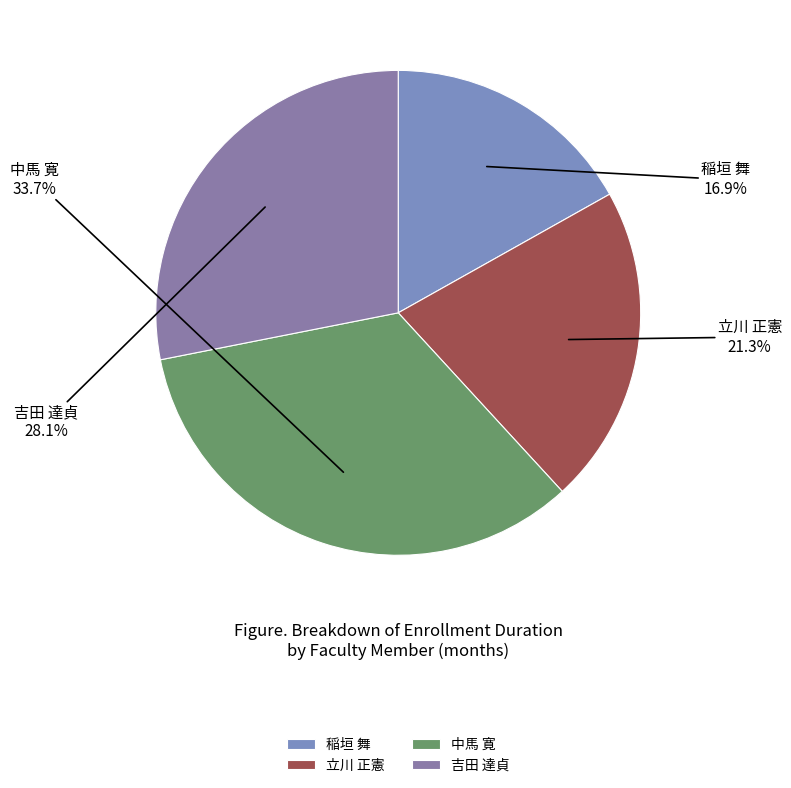

To the nearest percent, what is the difference between the largest and smallest slice percentages?

17%